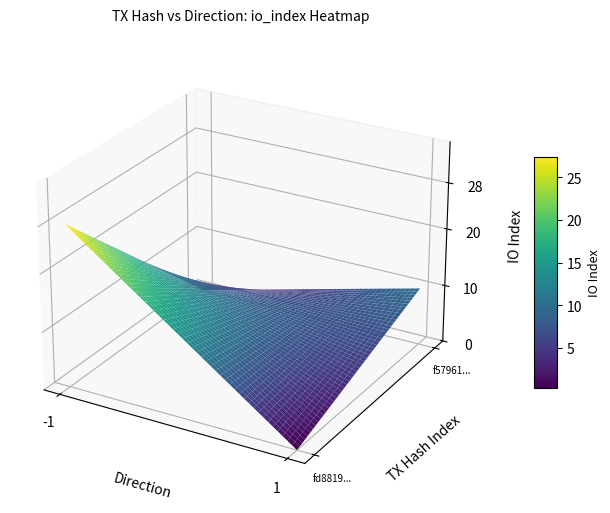

The value of f579610fda99ea799ff19830b5162d1b14c0f9f at direction is 0. True or false?

False